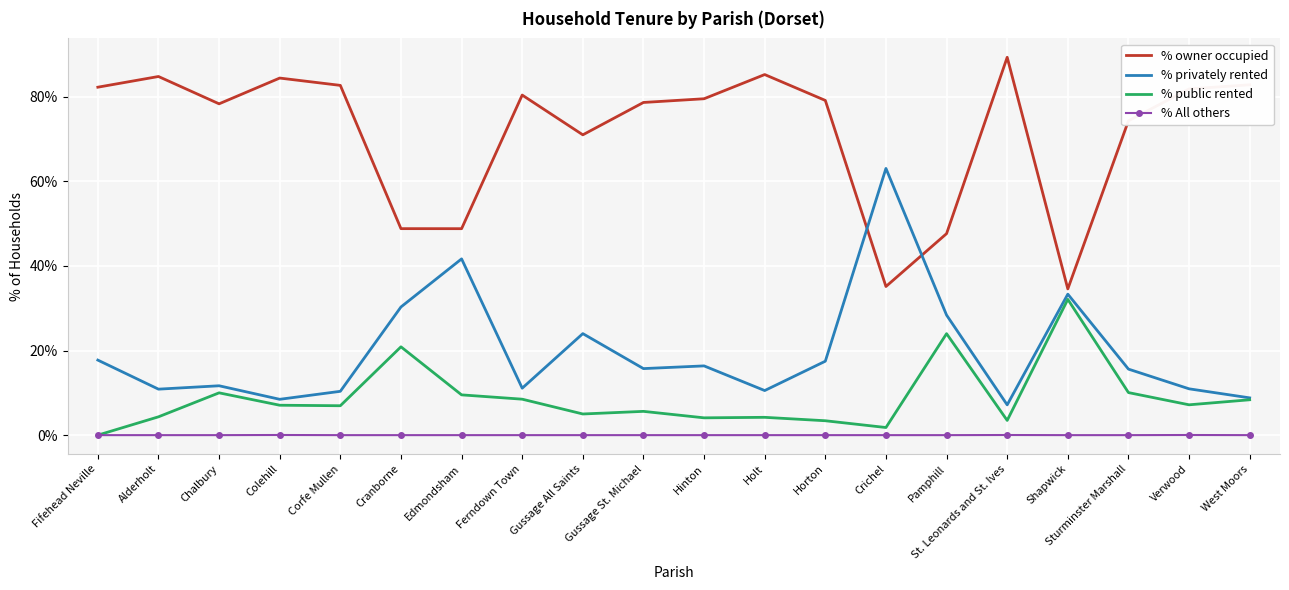

What is the spread (max minus min) of values at Pamphill?

47.6